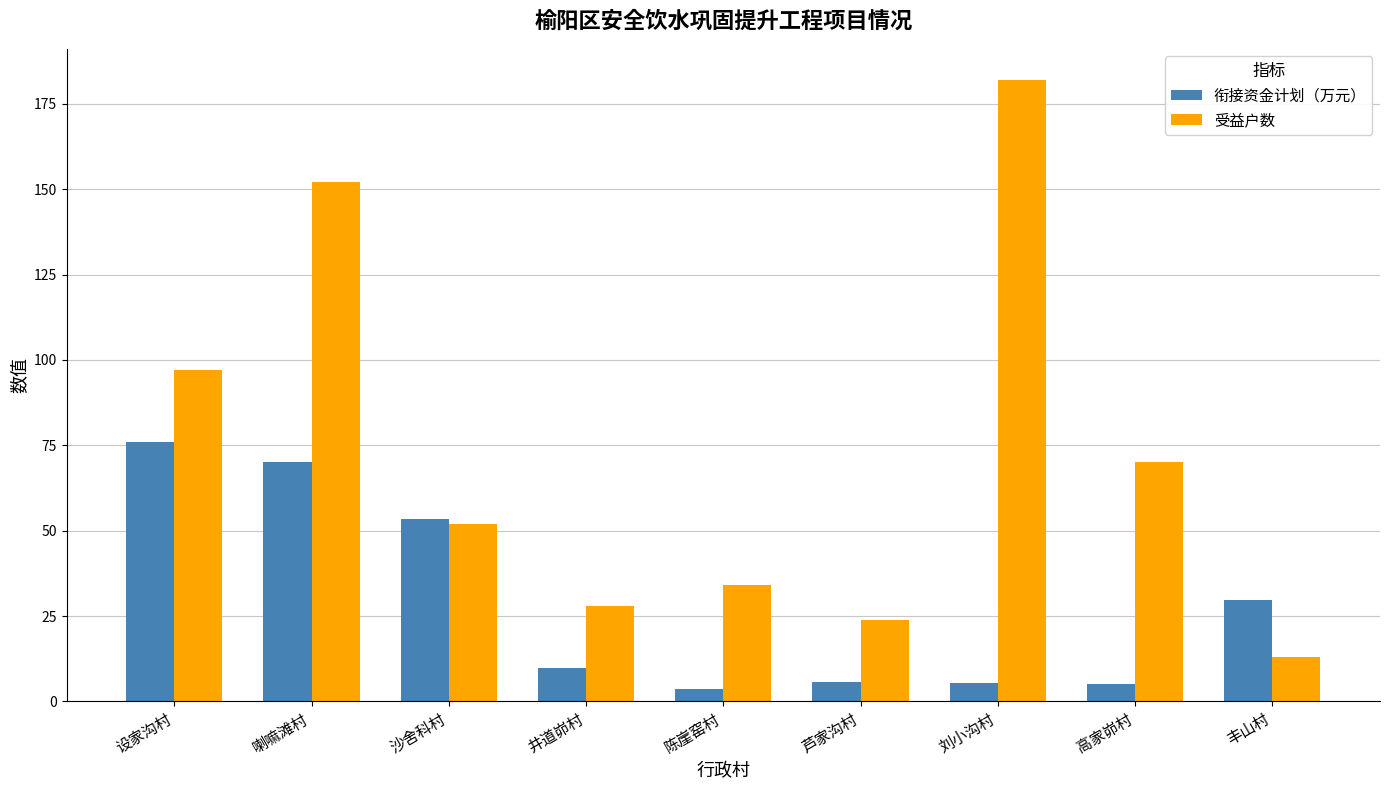

What is the sum of all 受益户数 values?

652.0